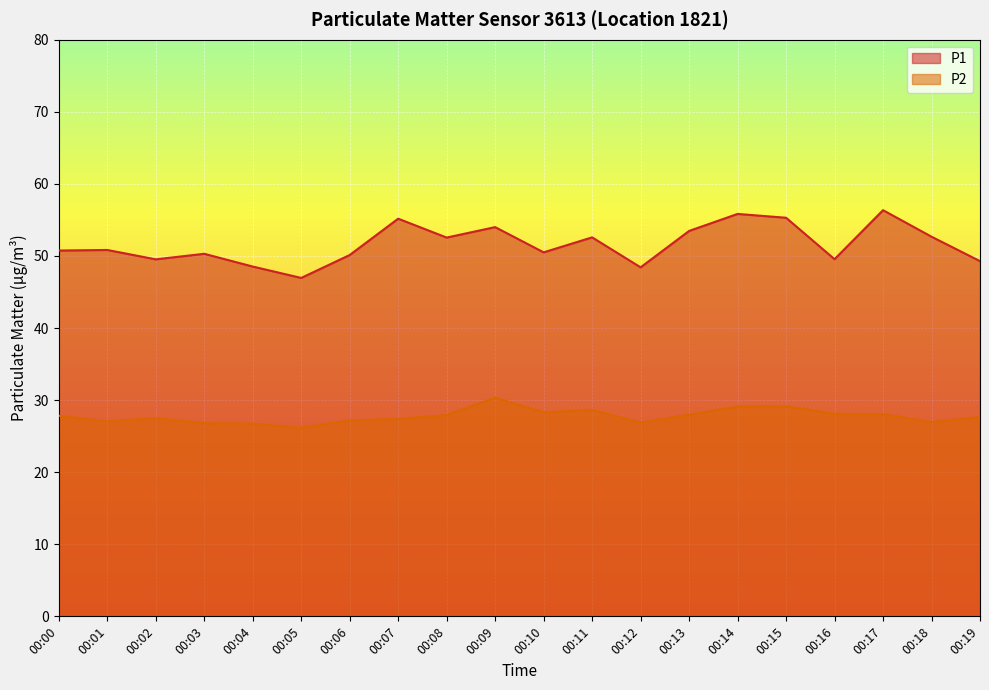

At which category does P1 reach its first local valley?

00:02